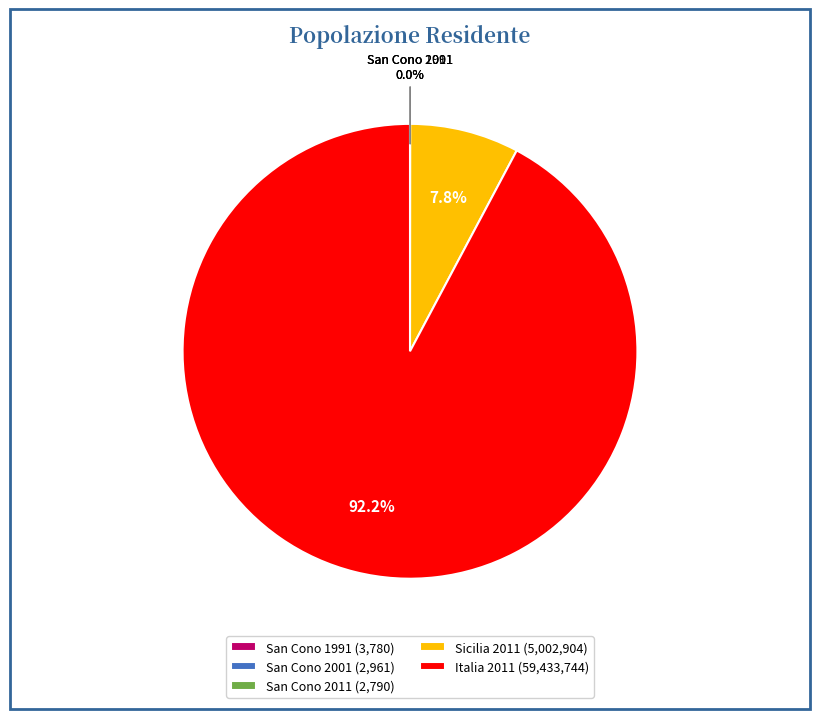

Is there a majority slice in this chart?

Yes